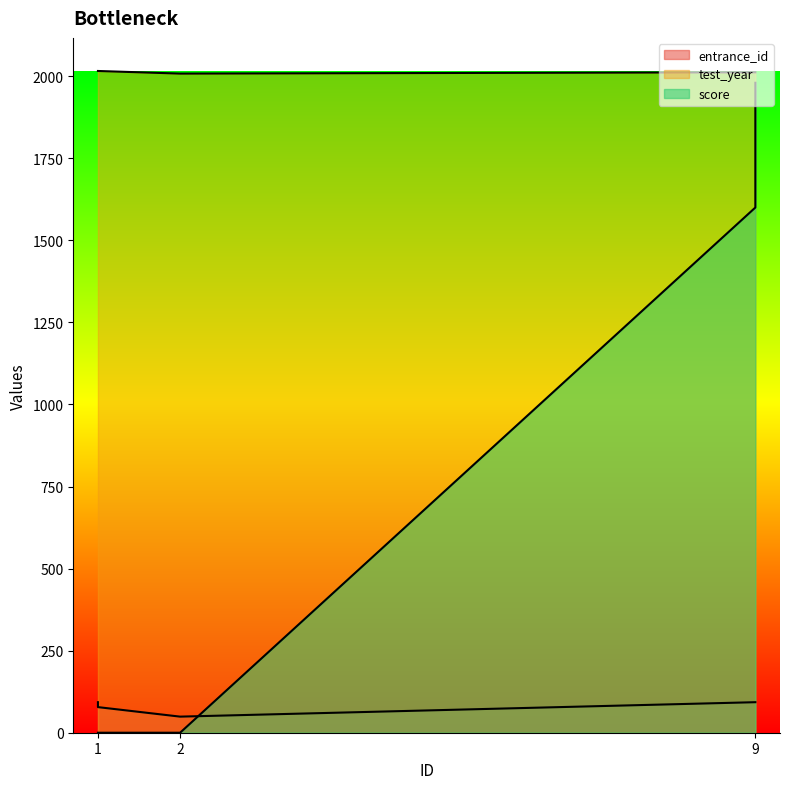

What are all the series names shown in the legend?

entrance_id, test_year, score